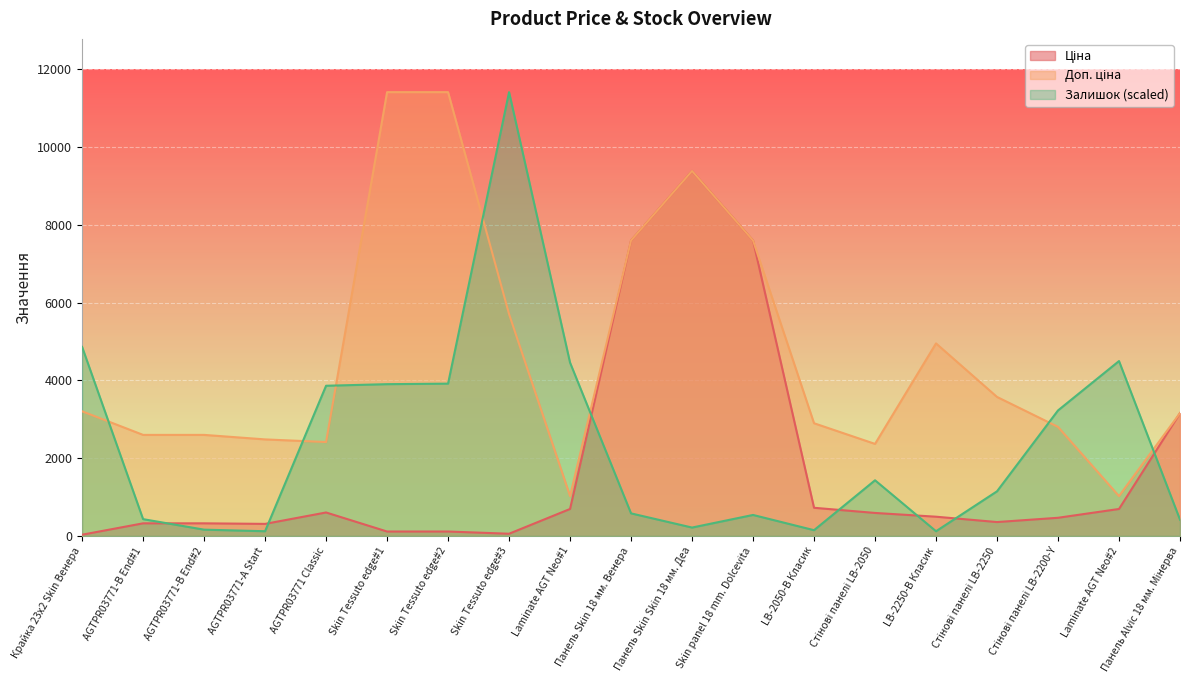

True or false: Доп. ціна and Ціна intersect in this chart.

False